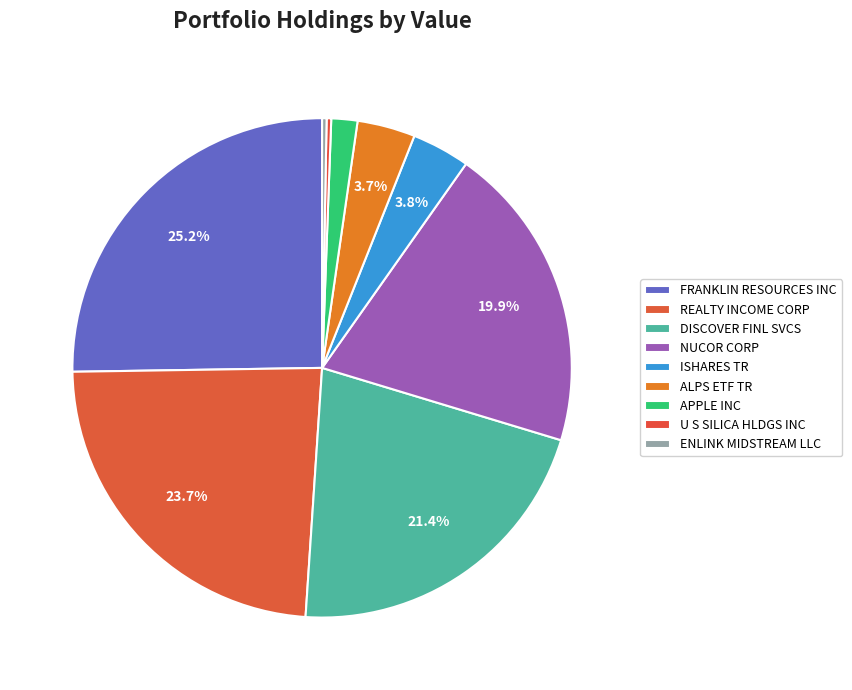

True or false: U S SILICA HLDGS INC accounts for 1% of the total.

False